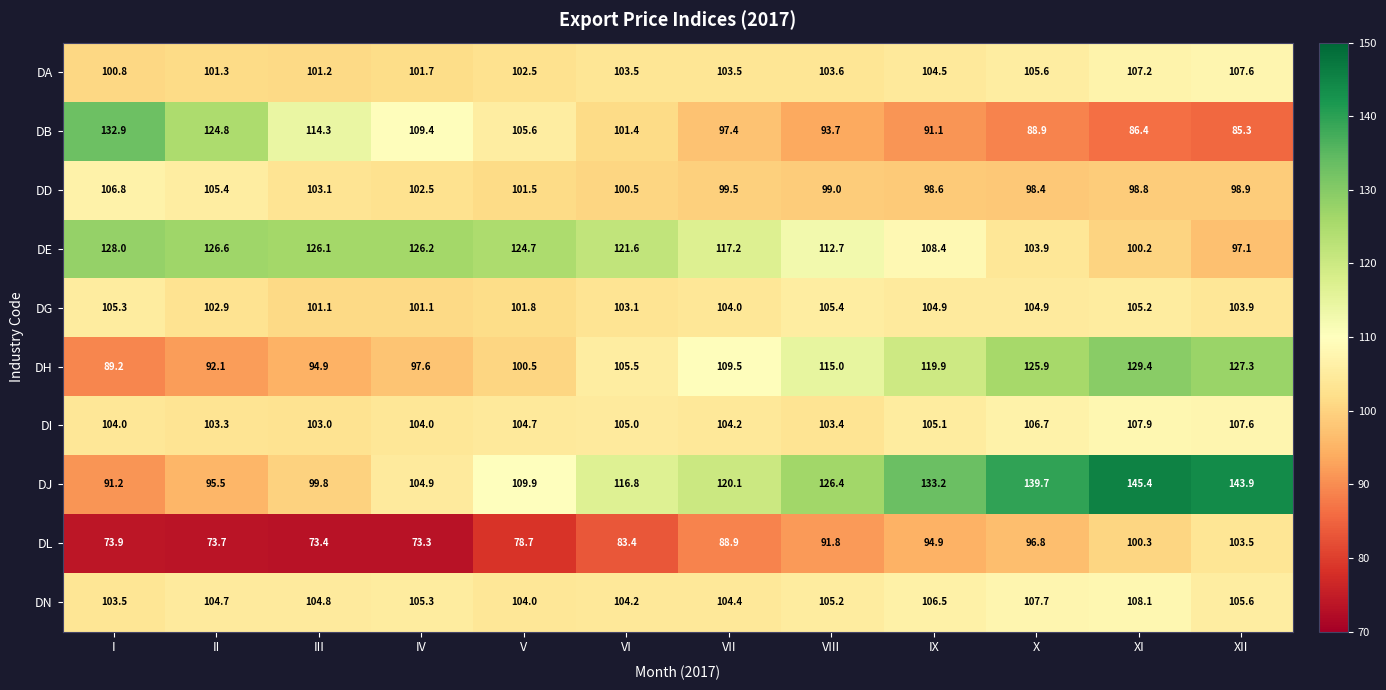

What is the average value of the DA series?

103.6